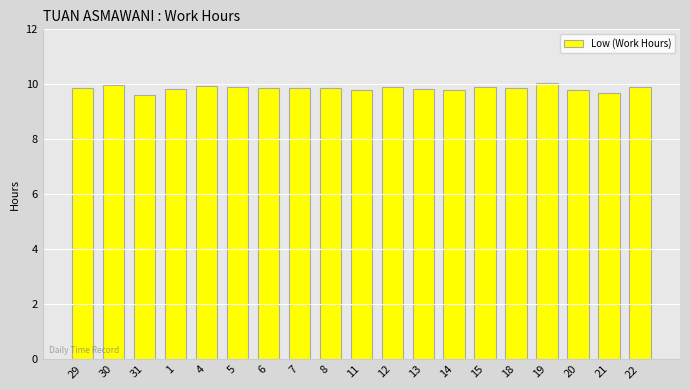

What is the value of the 7th bar from the left?

9.9